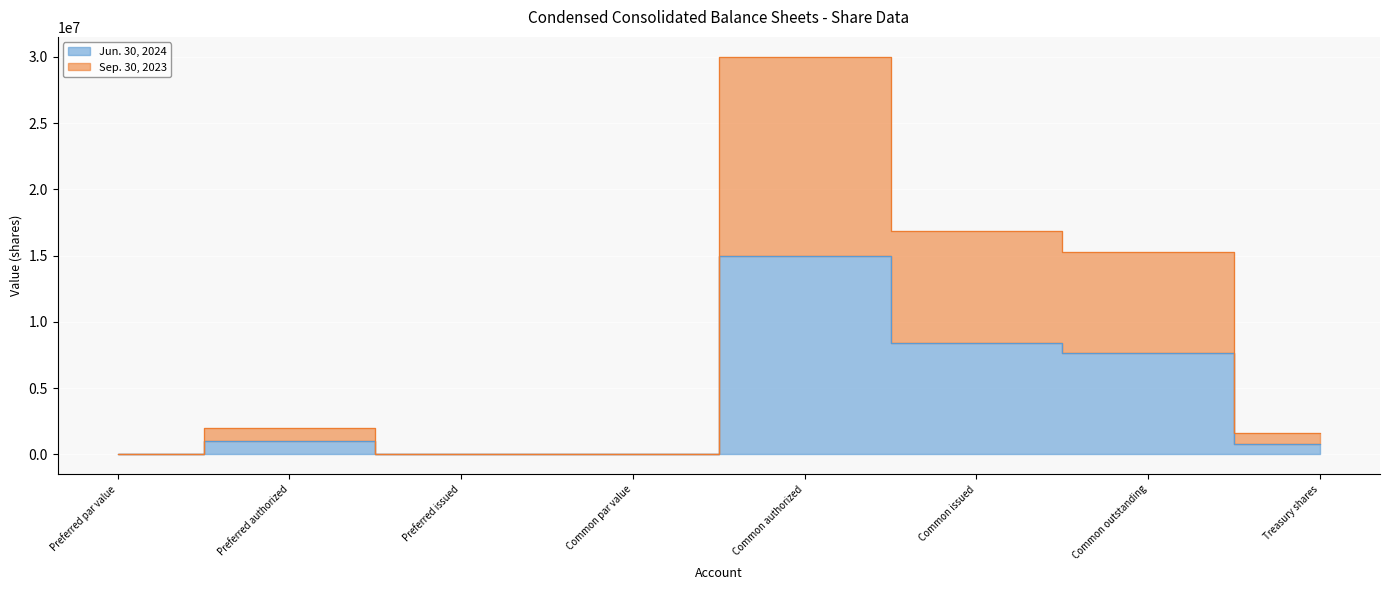

How many lines are shown in the chart?

2